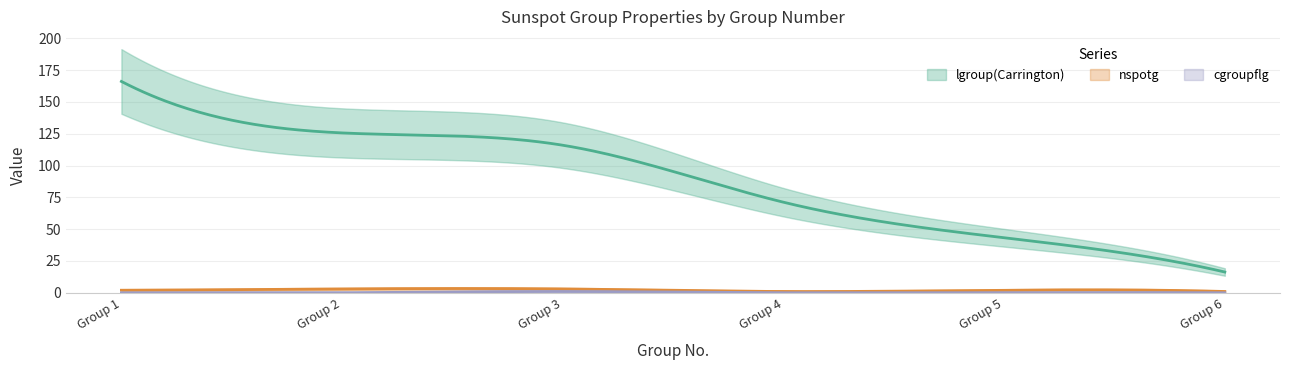

What is the total value across all series at 2?

128.7